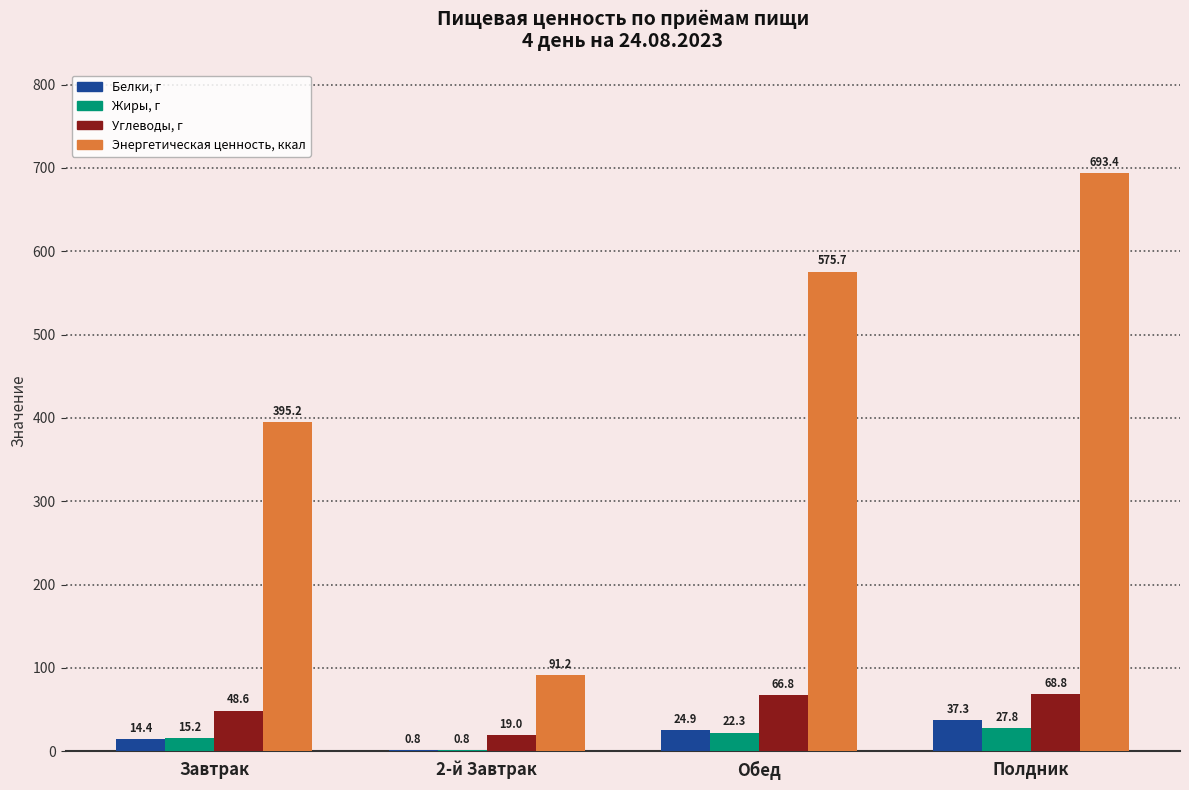

What value does the Жиры, г series have at Завтрак?

15.2